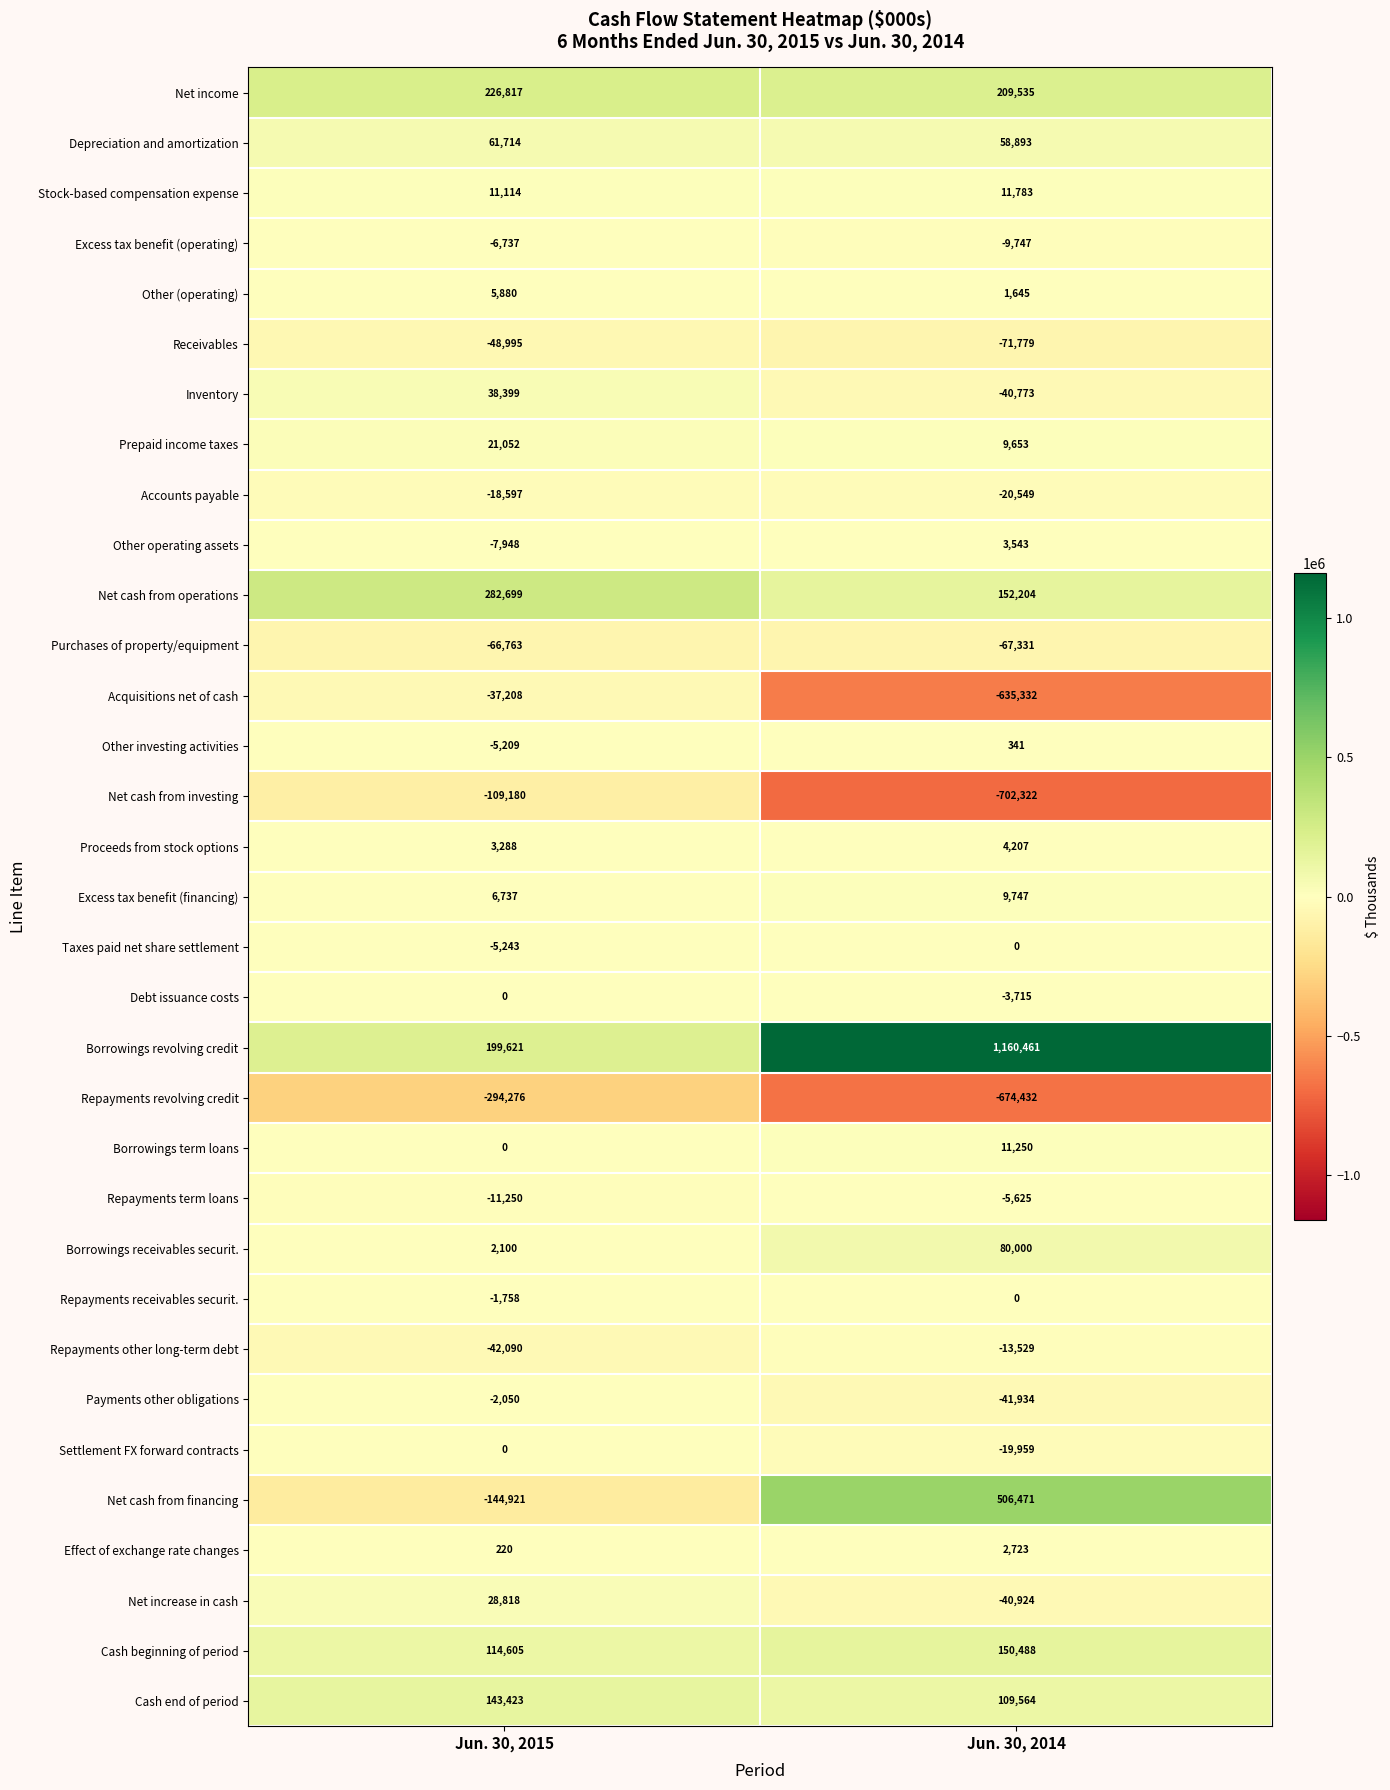

What is the sum of all Borrowings receivables securit. values?

82100